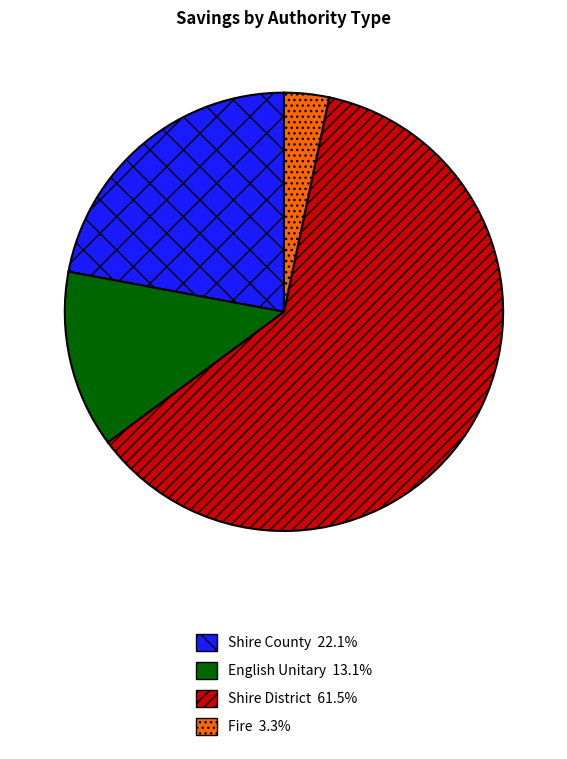

Between Shire County and Shire District, which is larger?

Shire District